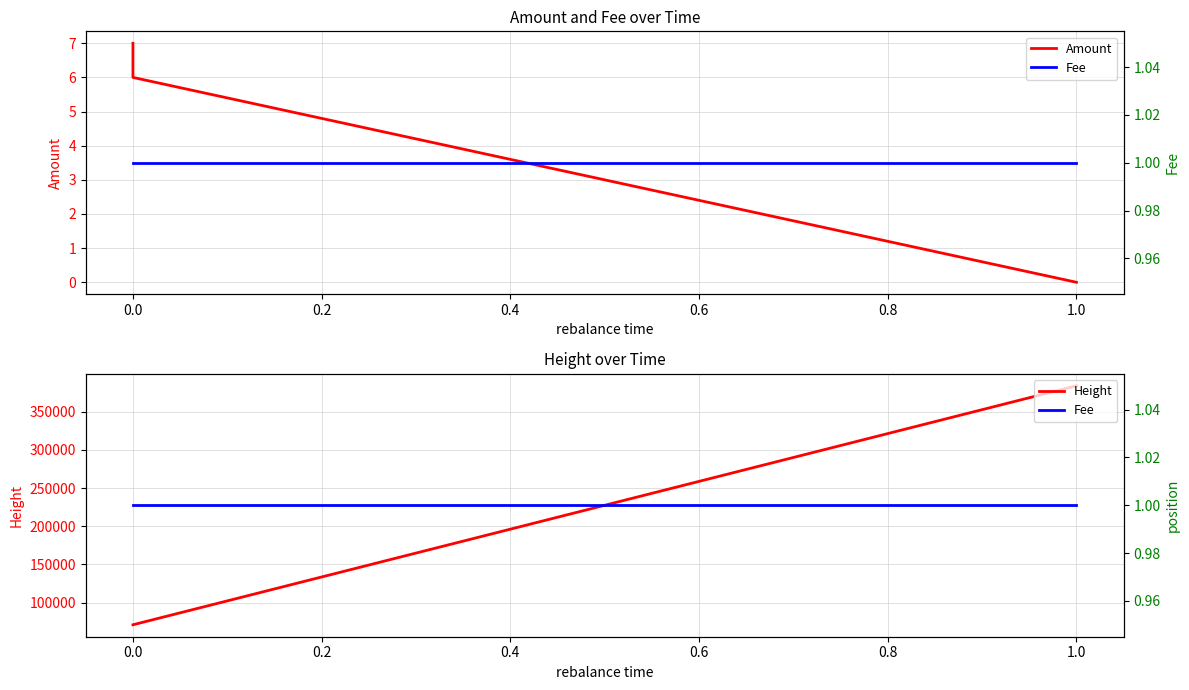

How many lines are shown in the chart?

3